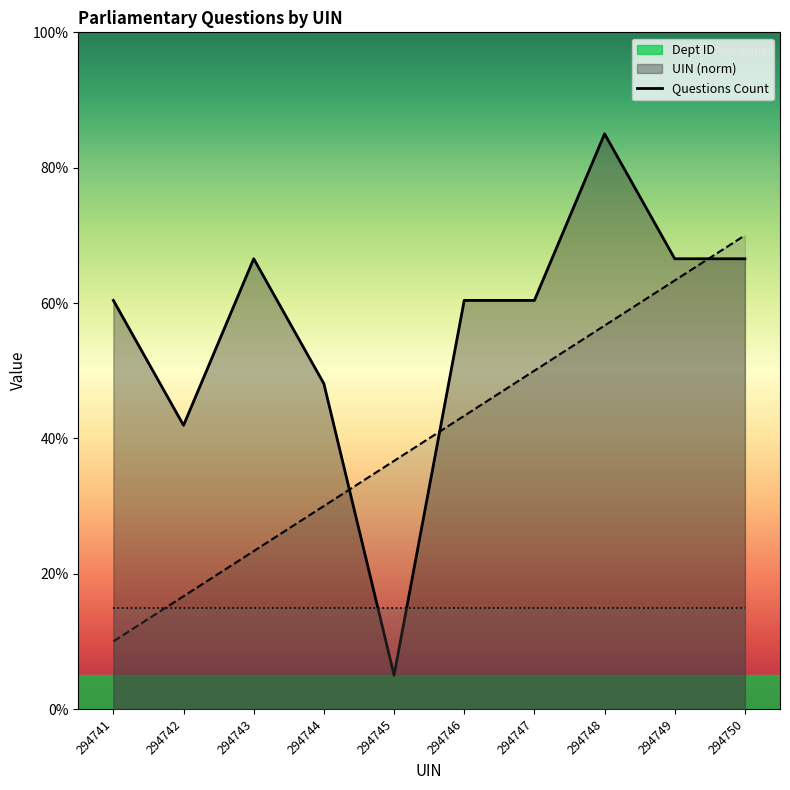

List the series in order of their peak value, lowest first.

Questions Count, UIN (norm), Dept ID